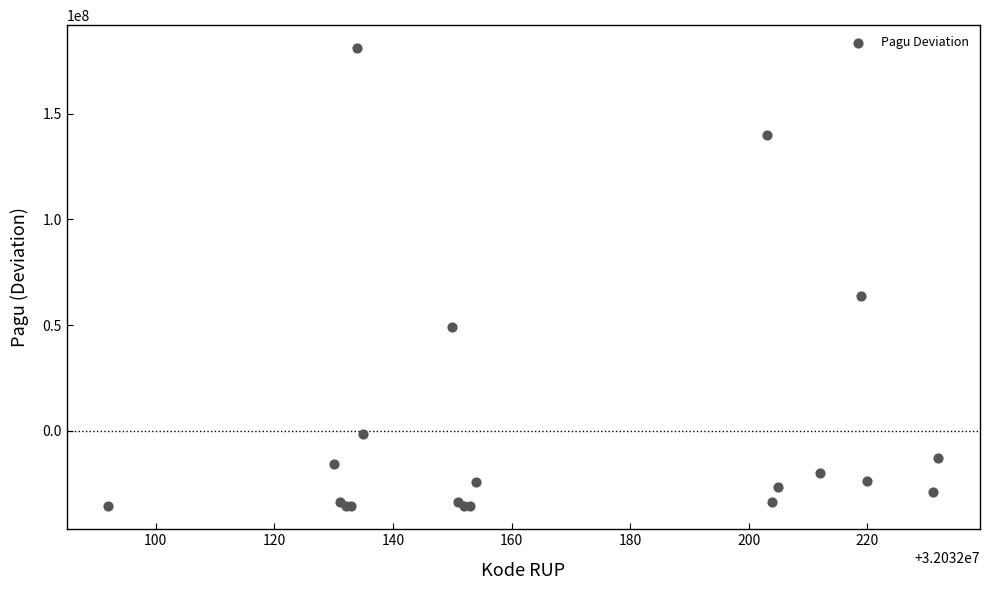

What Y value in the scatter plot is closest to 72645850?

63803850